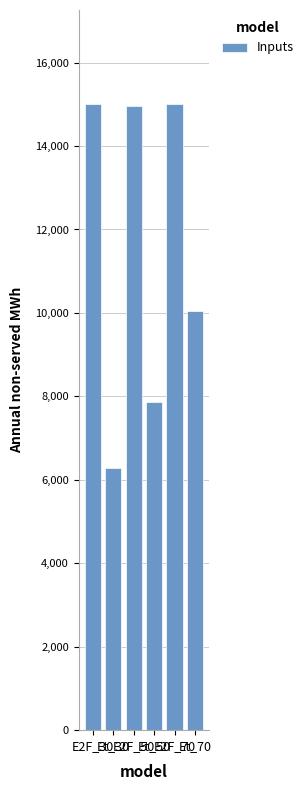

The value at E2F_50 is 9655.5. True or false?

False